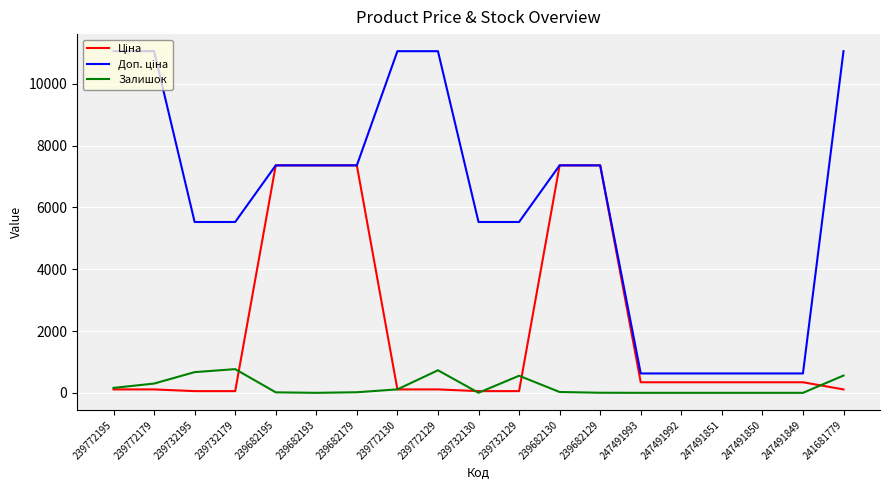

How many series are shown in this chart?

3